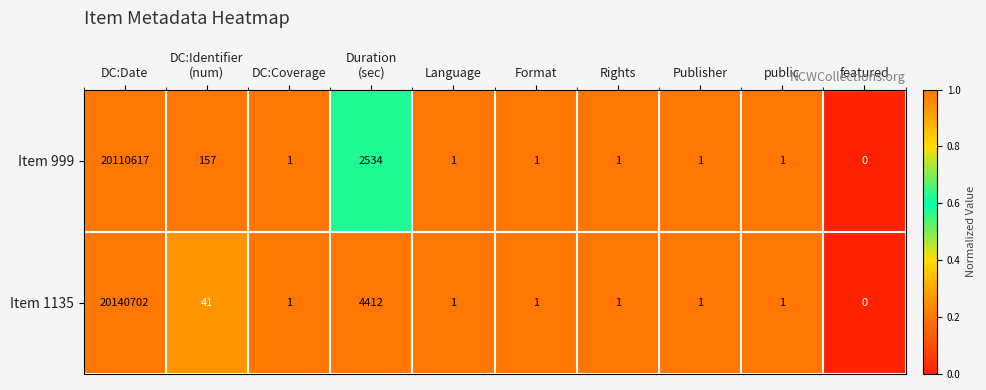

How many data points does each series have?

10